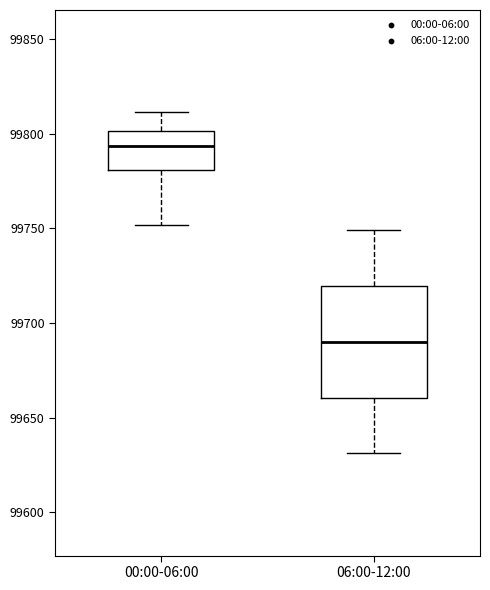

Which box has the highest median line?

00:00-06:00